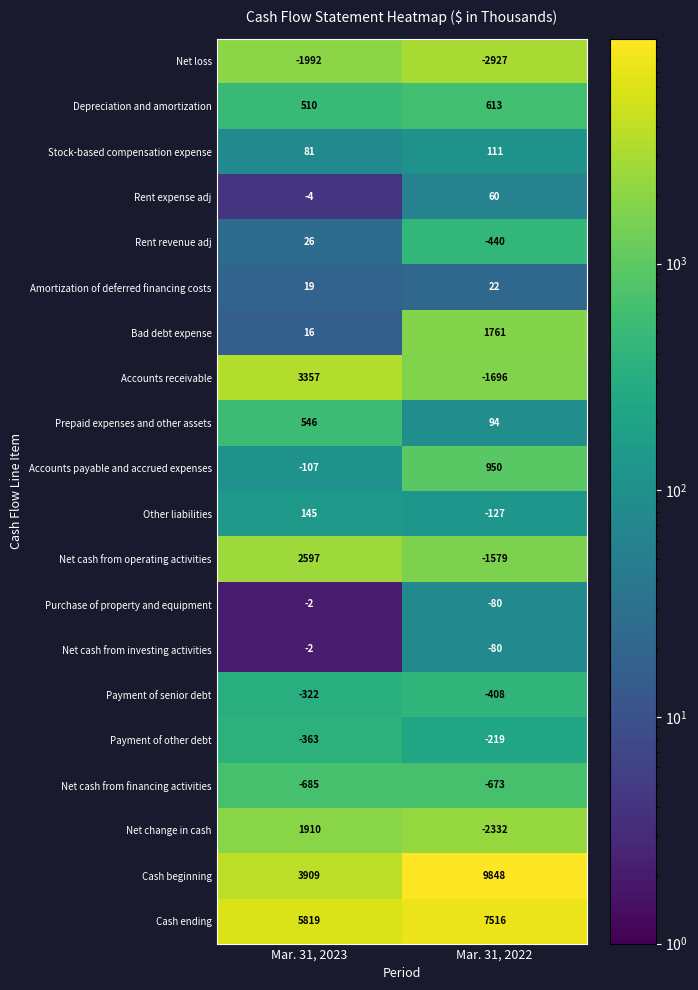

Which series has the largest total across all categories?

Cash beginning